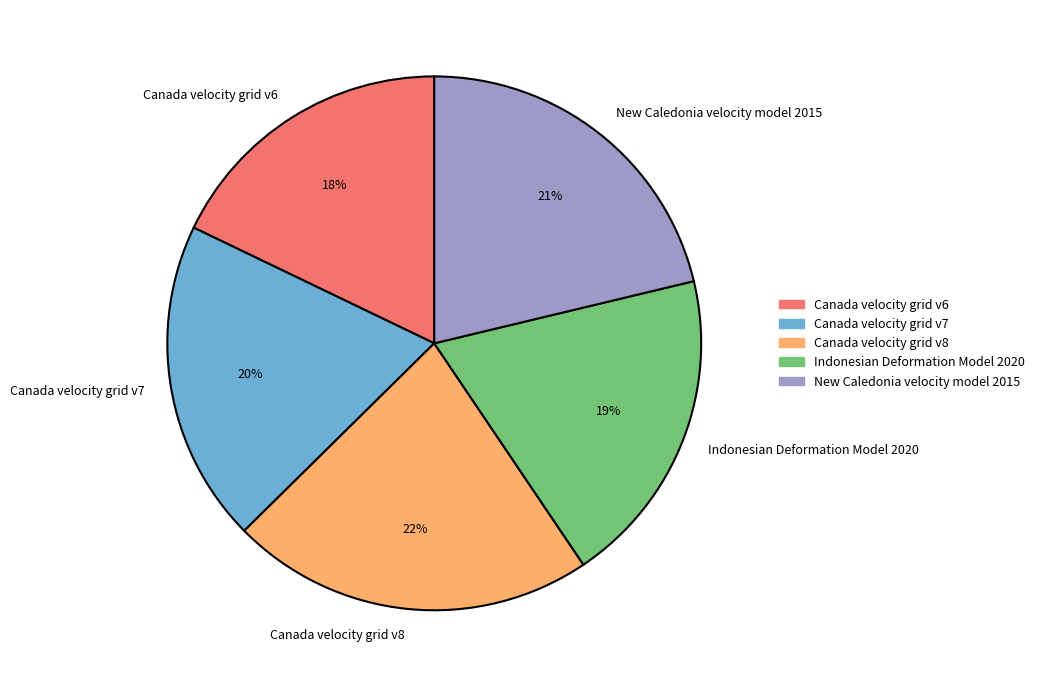

Is there any slice that represents more than half of the pie?

No